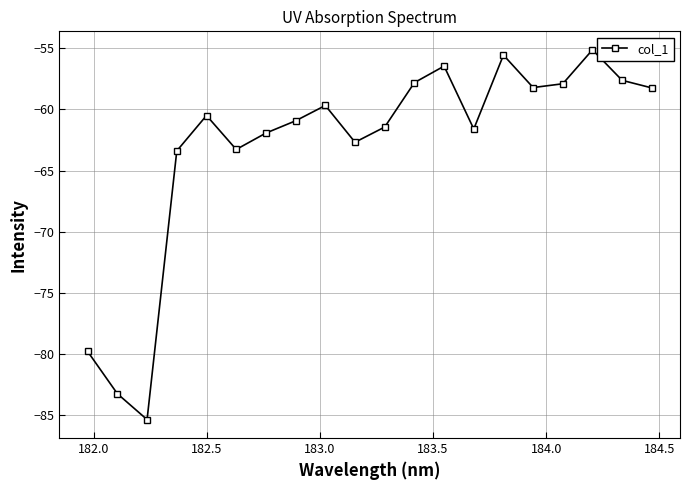

What is the greatest value displayed?

-55.1